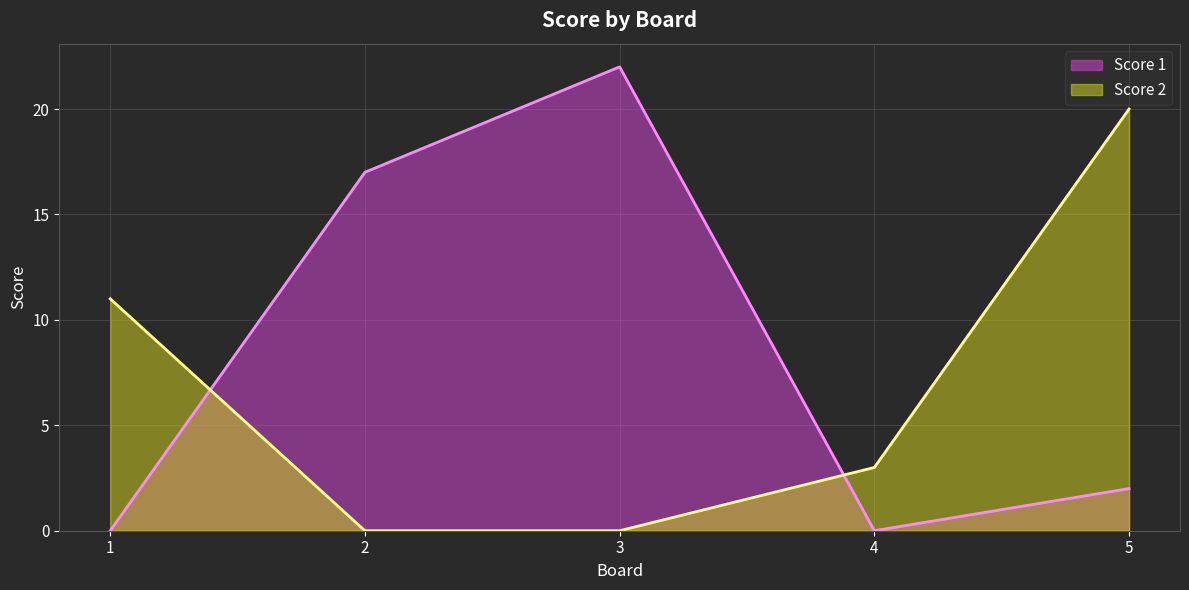

What is the sum of all Score 1 values?

41